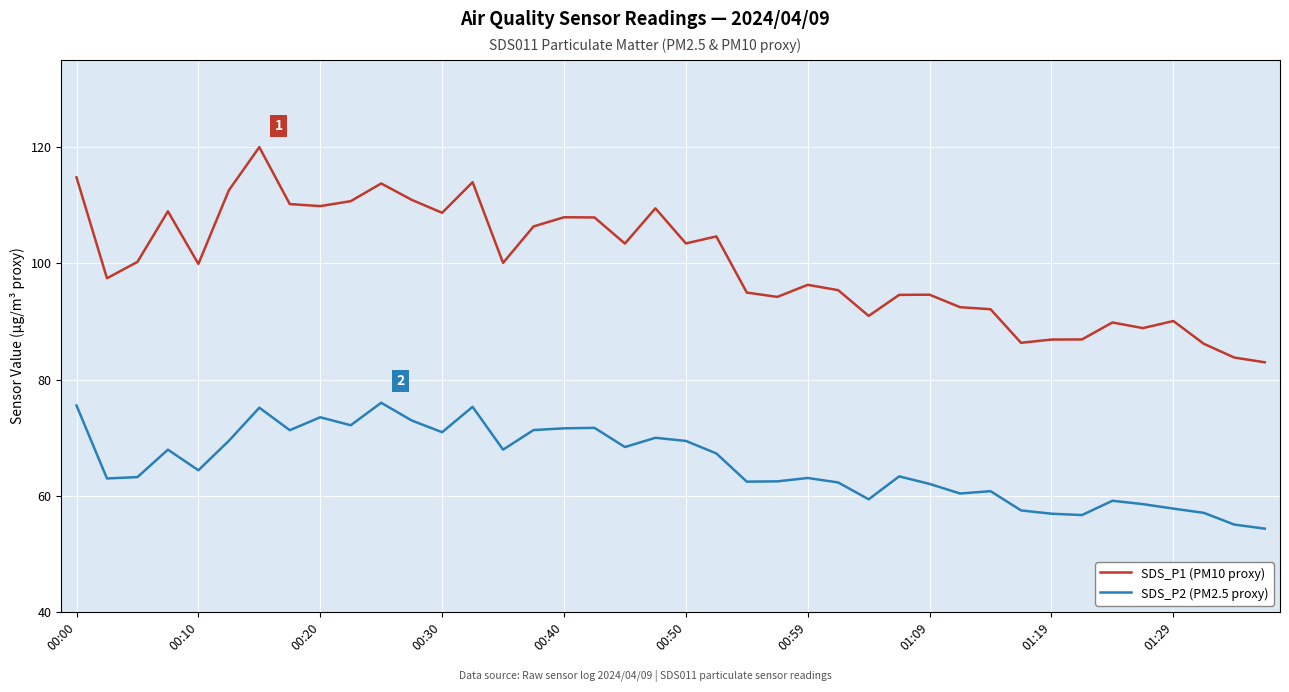

Which series has the largest range (max minus min)?

SDS_P1 (PM10 proxy)